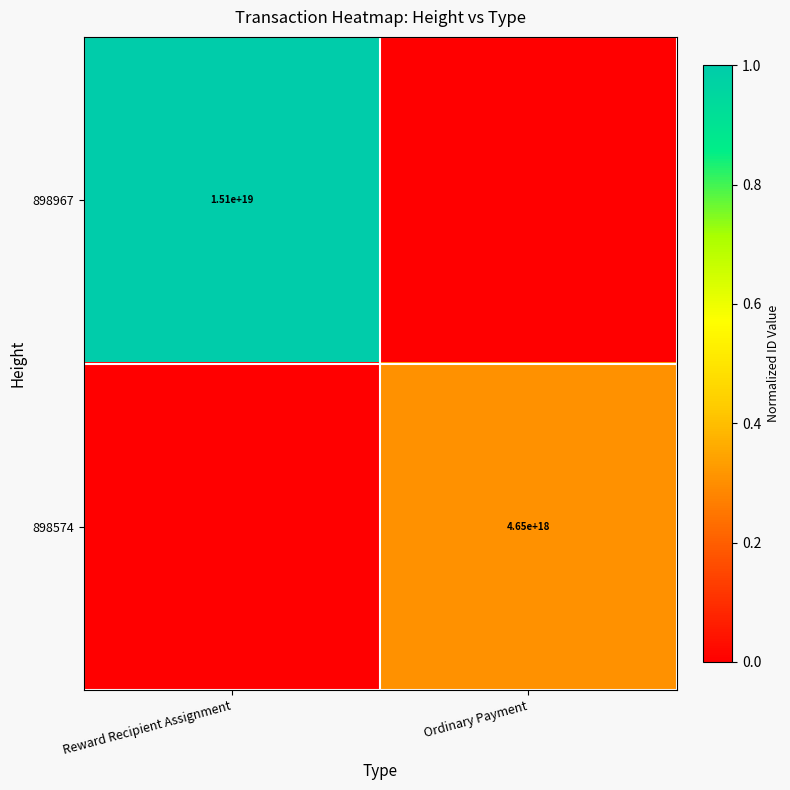

The value of 898574 at Ordinary Payment is 2428410578047257088. True or false?

False